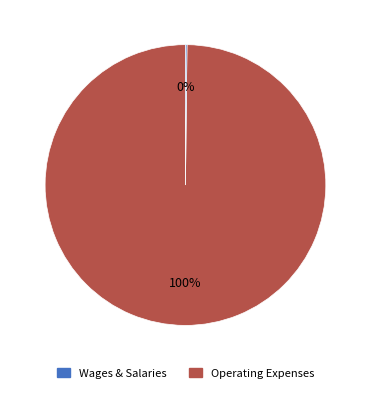

To the nearest percent, what is the difference between the largest and smallest slice percentages?

100%